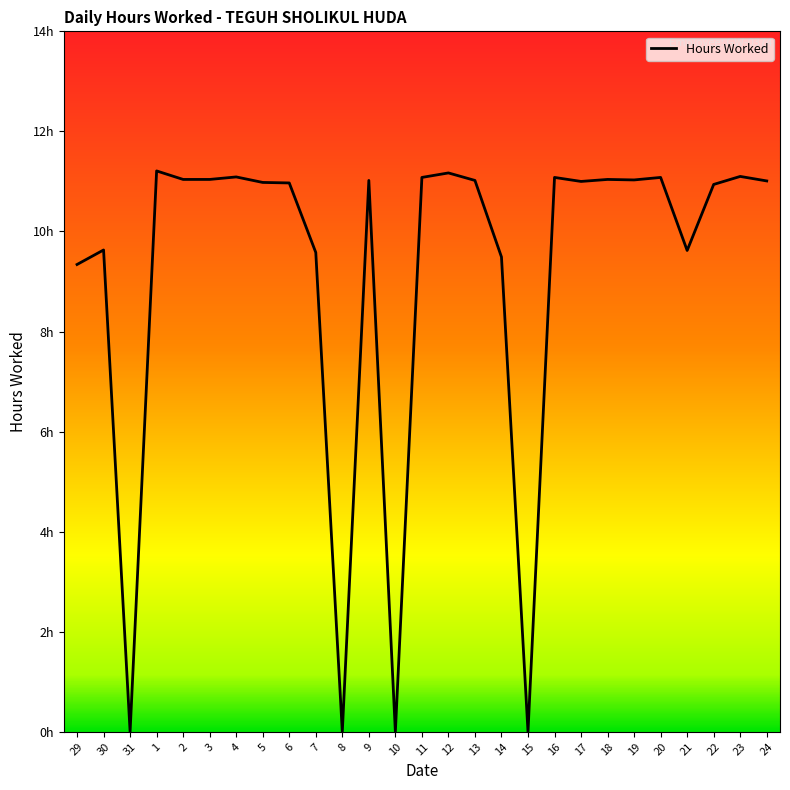

Approximately how many times larger is the value at 2 compared to 21?

1.1